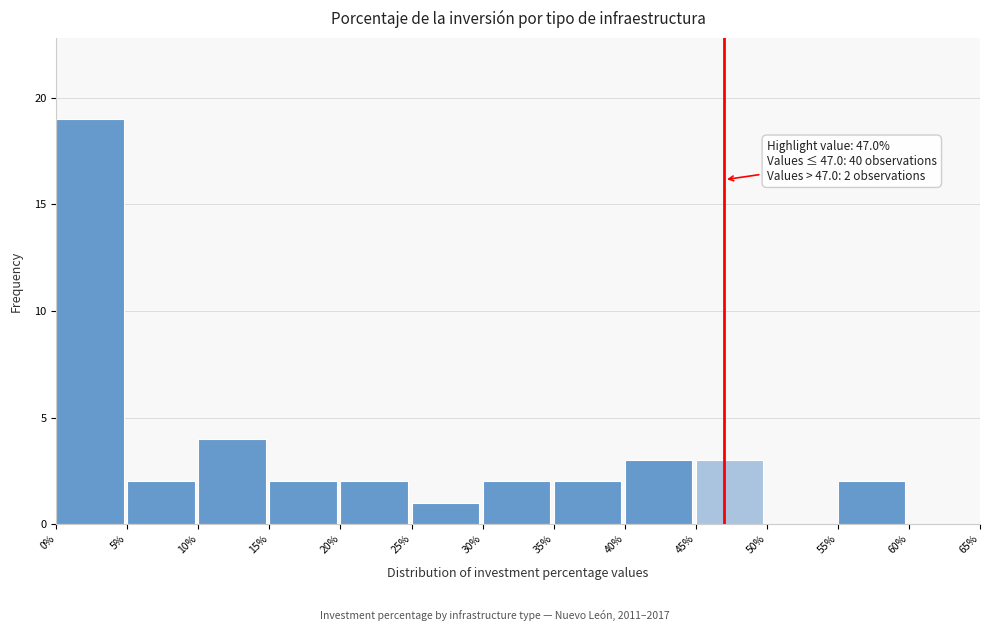

Over which range of the x-axis is the bar tallest?

0% to 5%